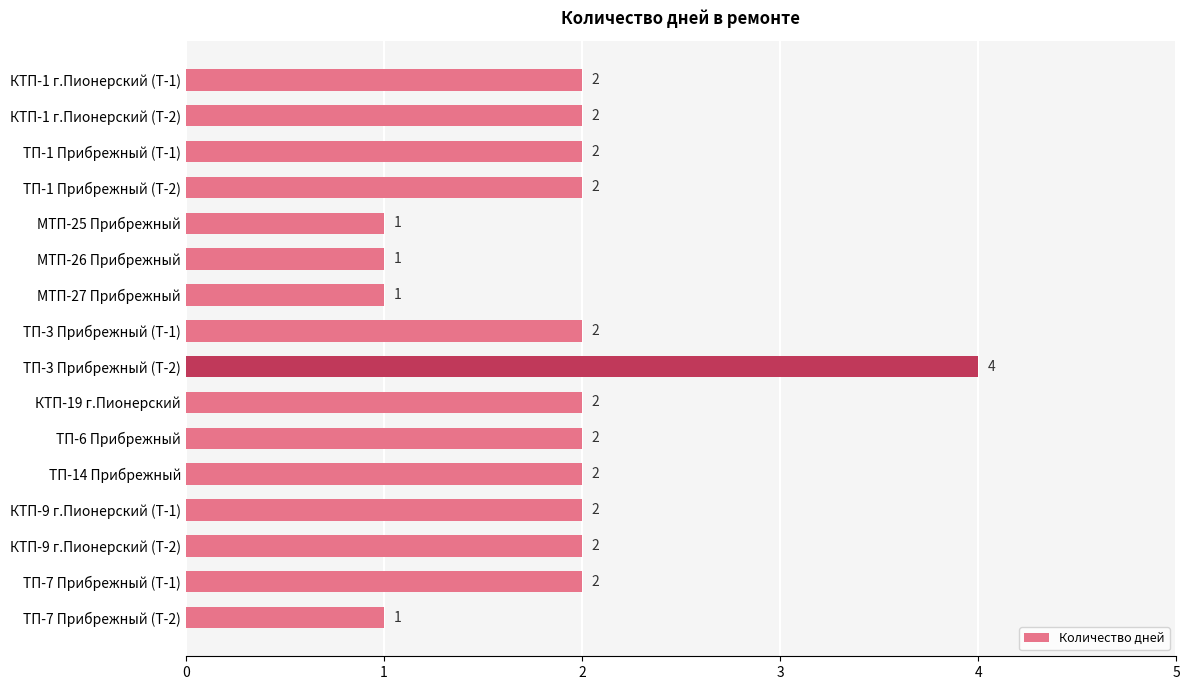

Is it true that the value at МТП-25 Прибрежный is 1?

True